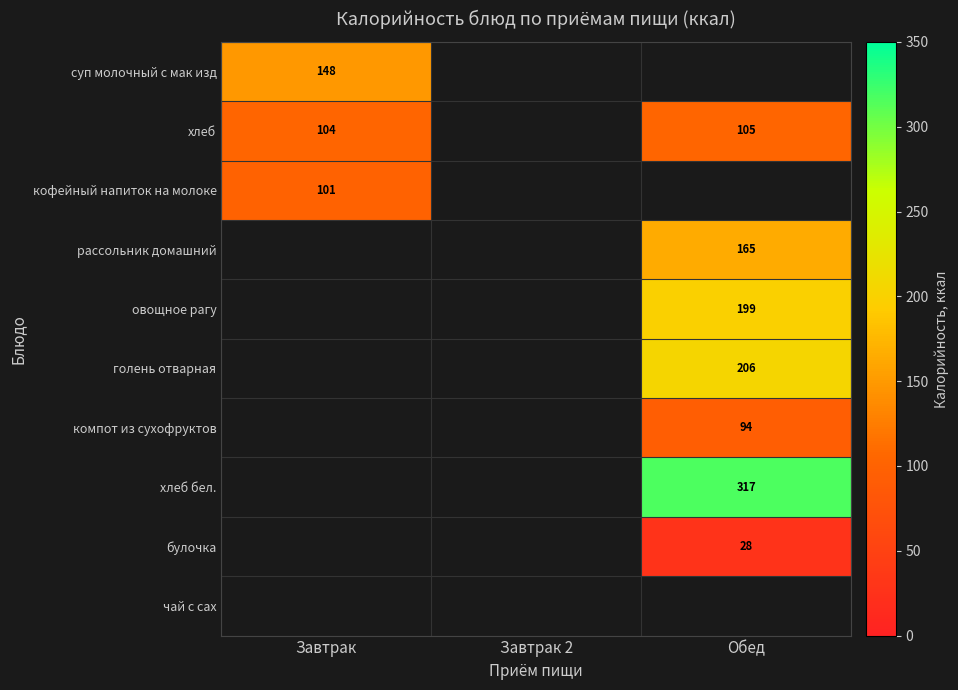

The value of компот из сухофруктов at Обед is 151. True or false?

False